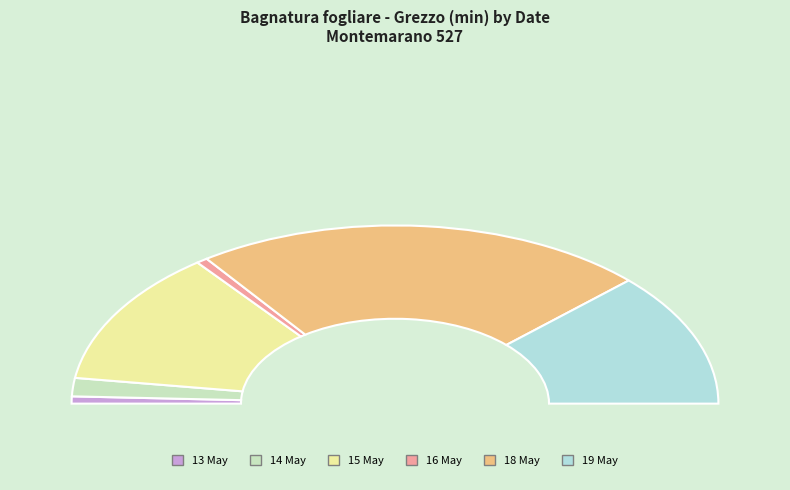

Which slice represents more than half of the pie?

2024-05-18